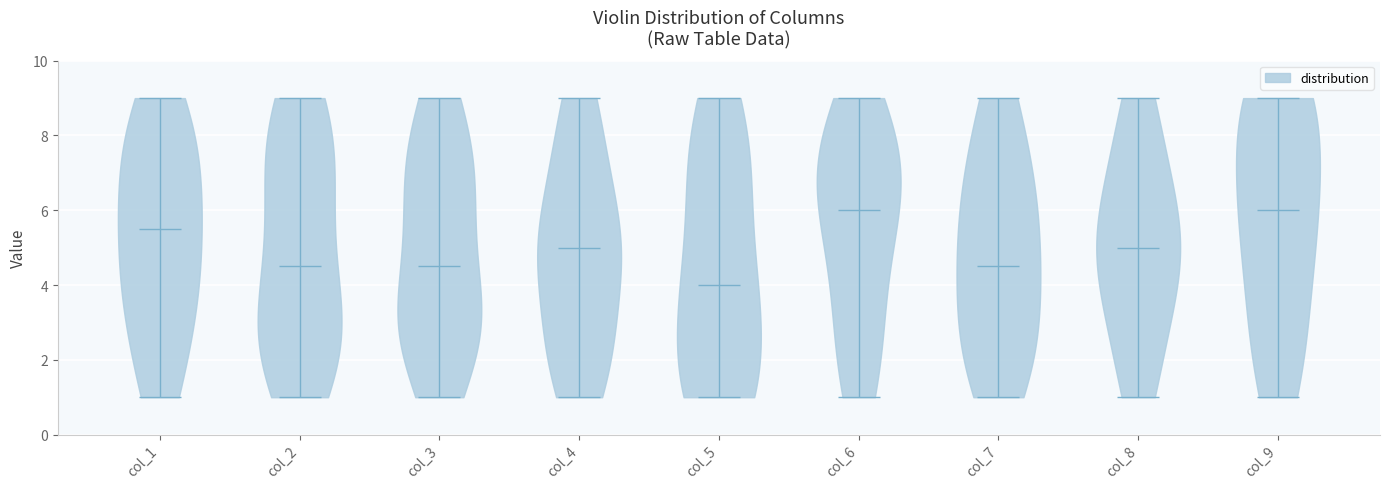

Reading left to right, read every violin against the y-axis: where its median line is, and the lowest and highest points it reaches. The values are not printed on the chart, so give them approximately, as read against the axis.

col_1: median line 5.6, lowest point 1.0, highest point 9.0
col_2: median line 4.6, lowest point 1.0, highest point 9.0
col_3: median line 4.6, lowest point 1.0, highest point 9.0
col_4: median line 5.0, lowest point 1.0, highest point 9.0
col_5: median line 4.0, lowest point 1.0, highest point 9.0
col_6: median line 6.0, lowest point 1.0, highest point 9.0
col_7: median line 4.6, lowest point 1.0, highest point 9.0
col_8: median line 5.0, lowest point 1.0, highest point 9.0
col_9: median line 6.0, lowest point 1.0, highest point 9.0